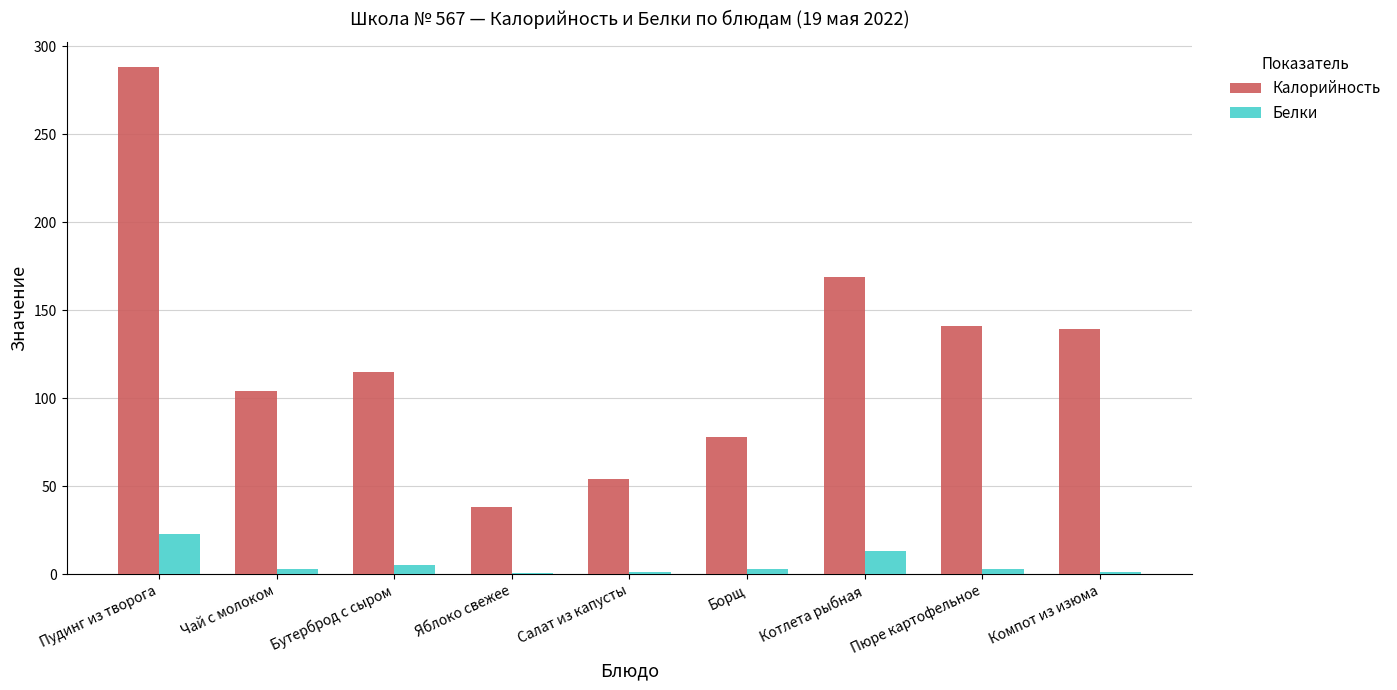

What is the maximum value for Калорийность?

288.0